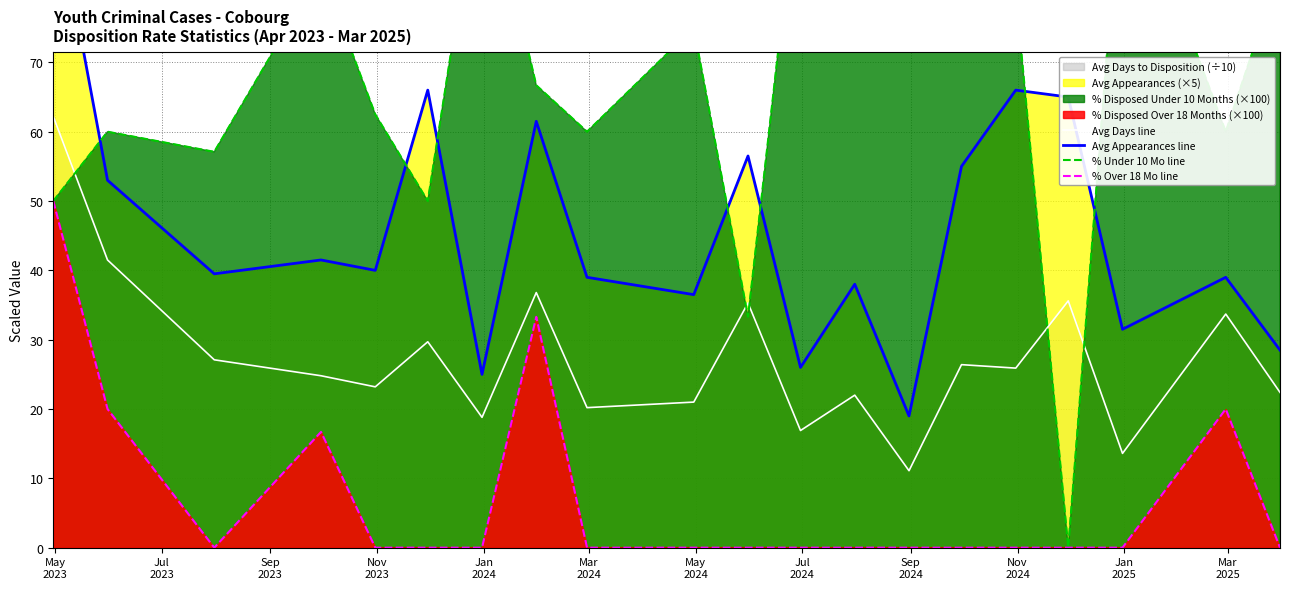

What is the difference between the maximum and minimum values in the % Under 10 Mo line series?

100.0